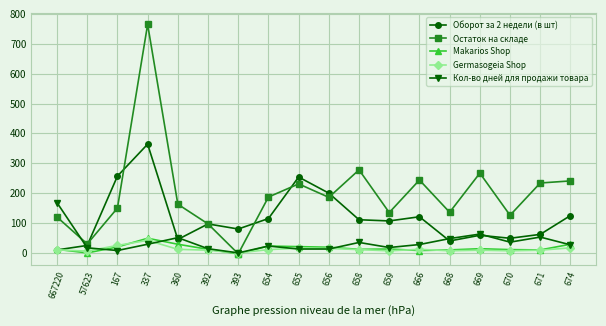

Between 393 and 674, which series saw the biggest shift?

Остаток на складе